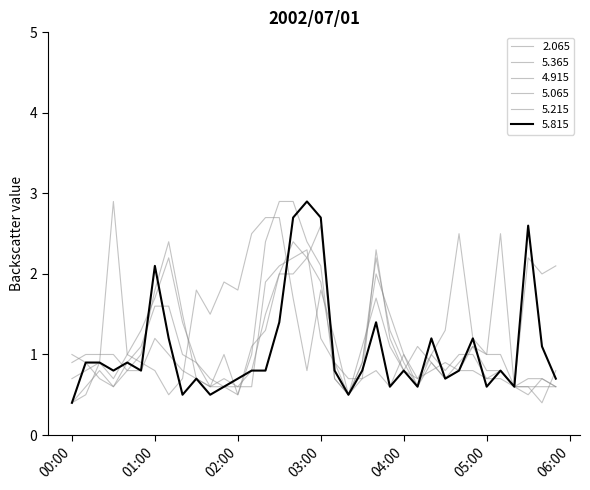

How many lines are shown in the chart?

6